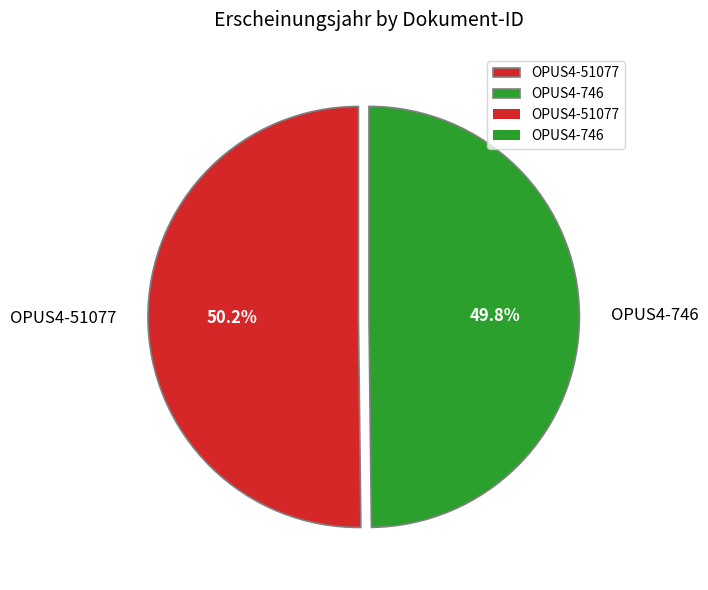

What is the ratio of the value at OPUS4-746 to the value at OPUS4-51077?

1.0